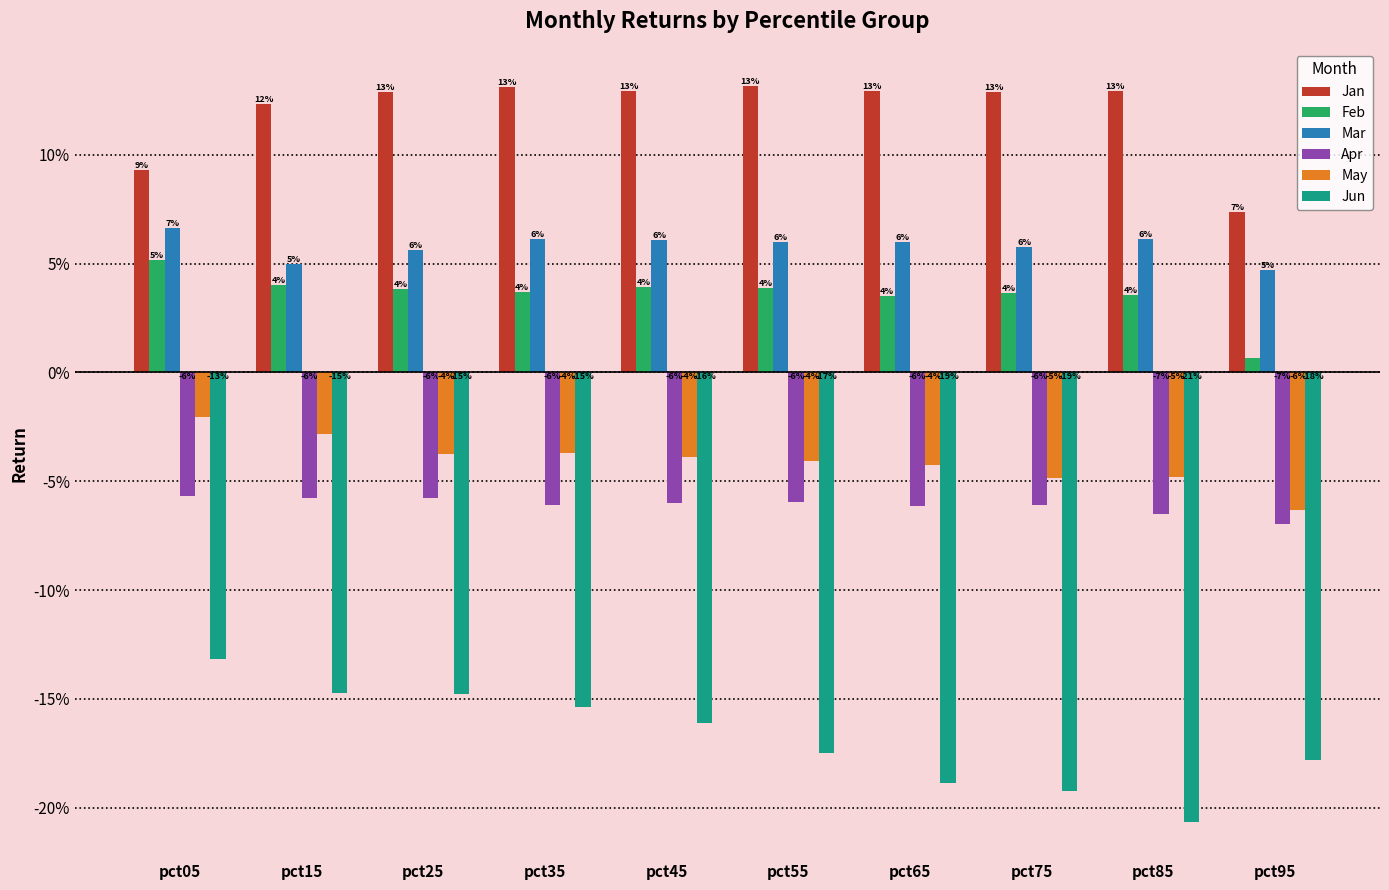

At how many categories does at least one series exceed 0?

10